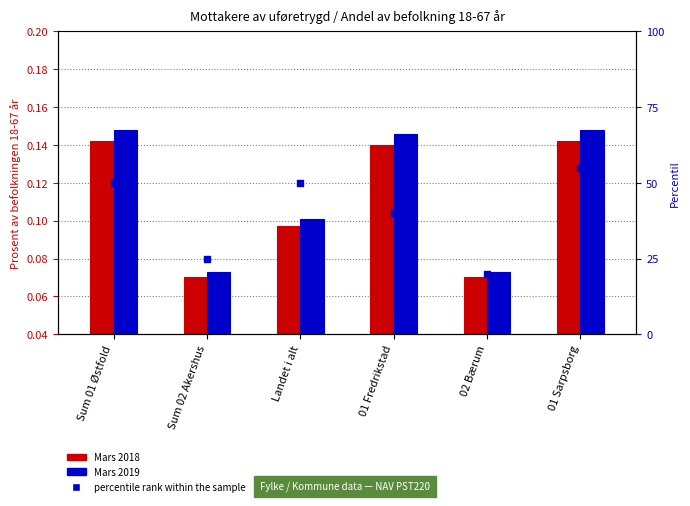

Which series has the largest total across all categories?

percentile rank within the sample